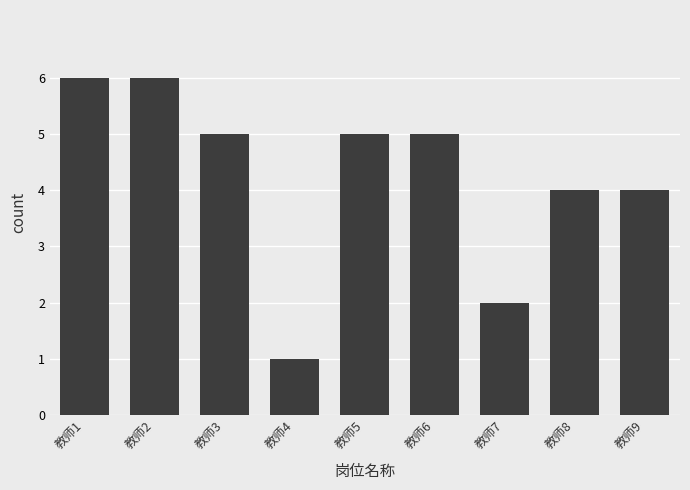

What is the difference between the maximum and minimum values?

5